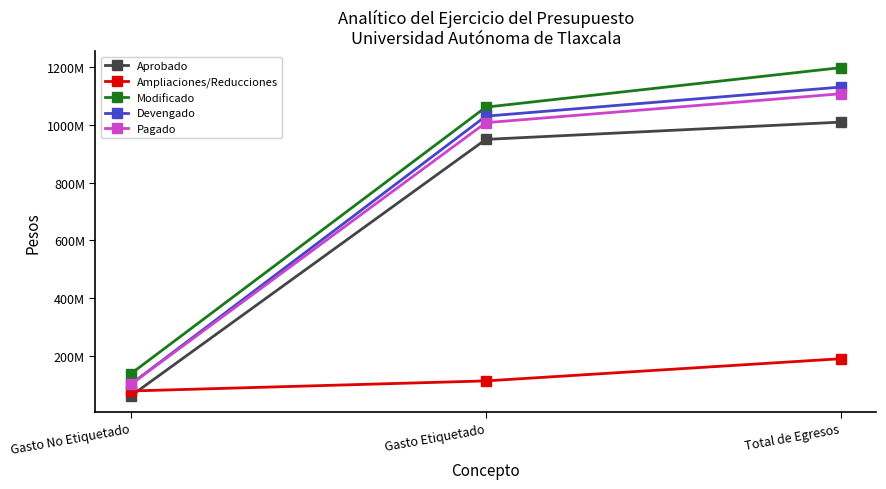

What is the minimum value shown in the chart?

60000000